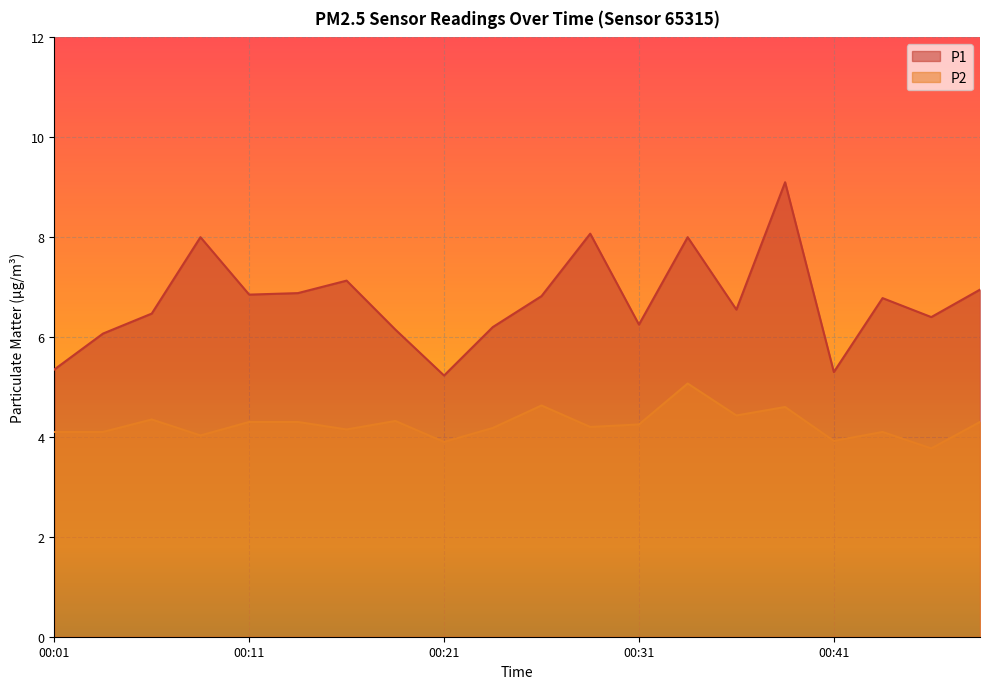

Reading left to right, transcribe all the data shown in this chart.

P1: 00:01=5.3	00:04=6.1	00:06=6.5	00:09=8.0	00:11=6.8	00:14=6.9	00:16=7.1	00:18=6.2	00:21=5.2	00:23=6.2	00:26=6.8	00:28=8.1	00:31=6.2	00:33=8.0	00:36=6.5	00:38=9.1	00:41=5.3	00:43=6.8	00:46=6.4	00:48=7.0
P2: 00:01=4.1	00:04=4.1	00:06=4.3	00:09=4.0	00:11=4.3	00:14=4.3	00:16=4.2	00:18=4.3	00:21=3.9	00:23=4.2	00:26=4.6	00:28=4.2	00:31=4.2	00:33=5.1	00:36=4.4	00:38=4.6	00:41=3.9	00:43=4.1	00:46=3.8	00:48=4.3